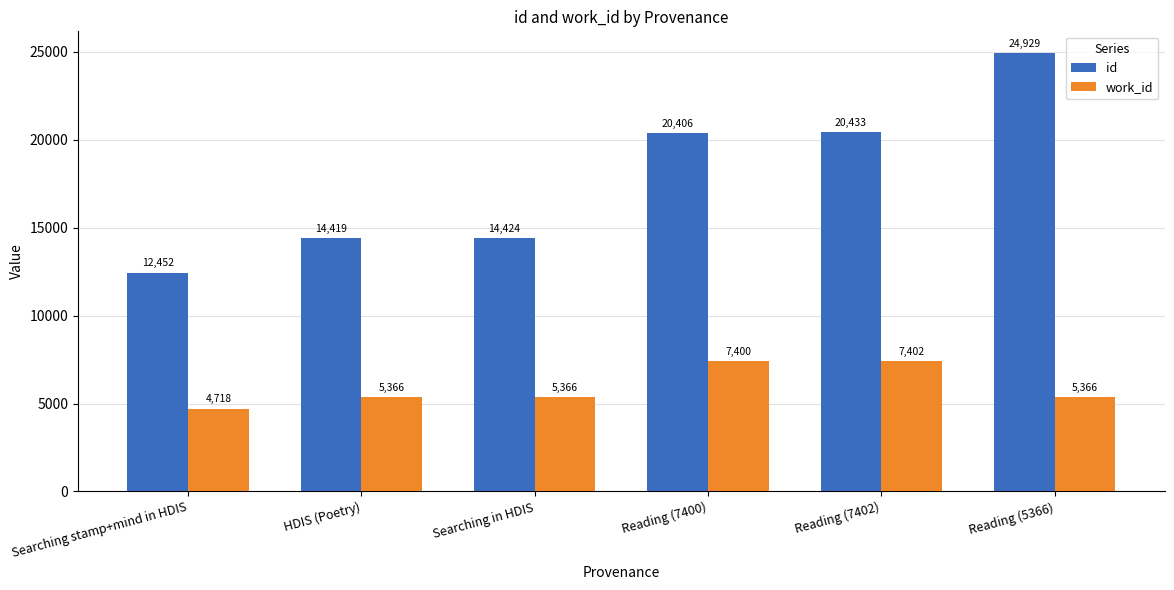

Which series has the largest total across all categories?

id